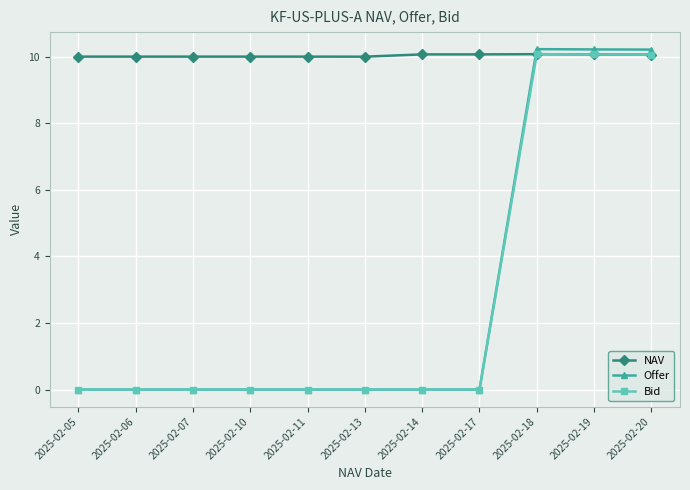

What is the maximum value shown in the chart?

10.2